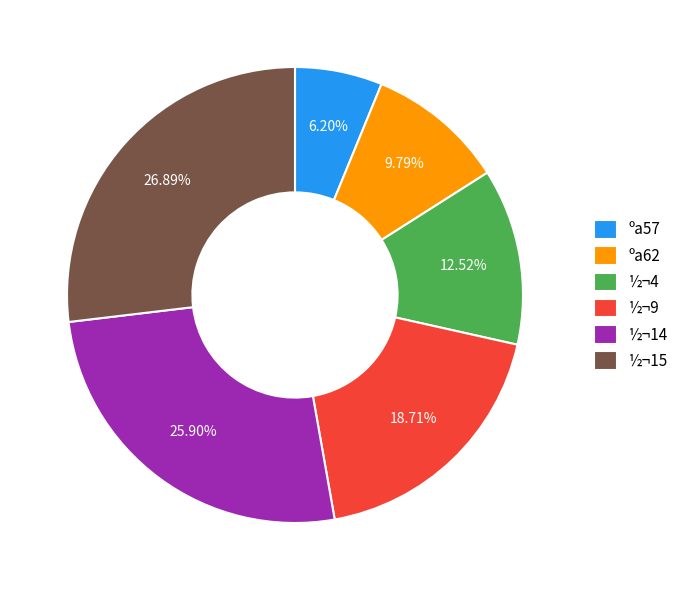

To the nearest percent, what is the average slice percentage?

17%